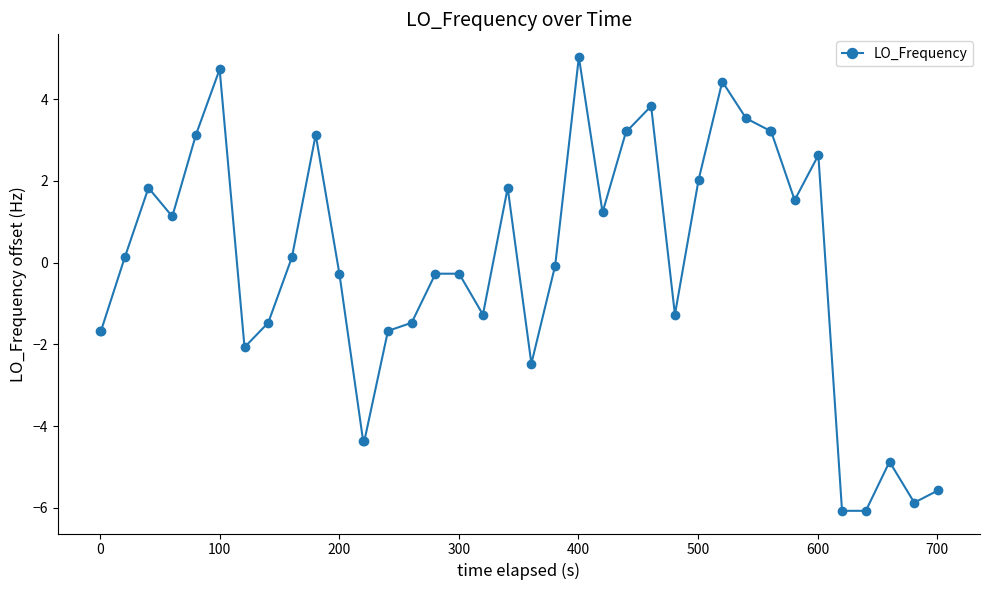

What is the value of the 15th point from the left?

-1.7